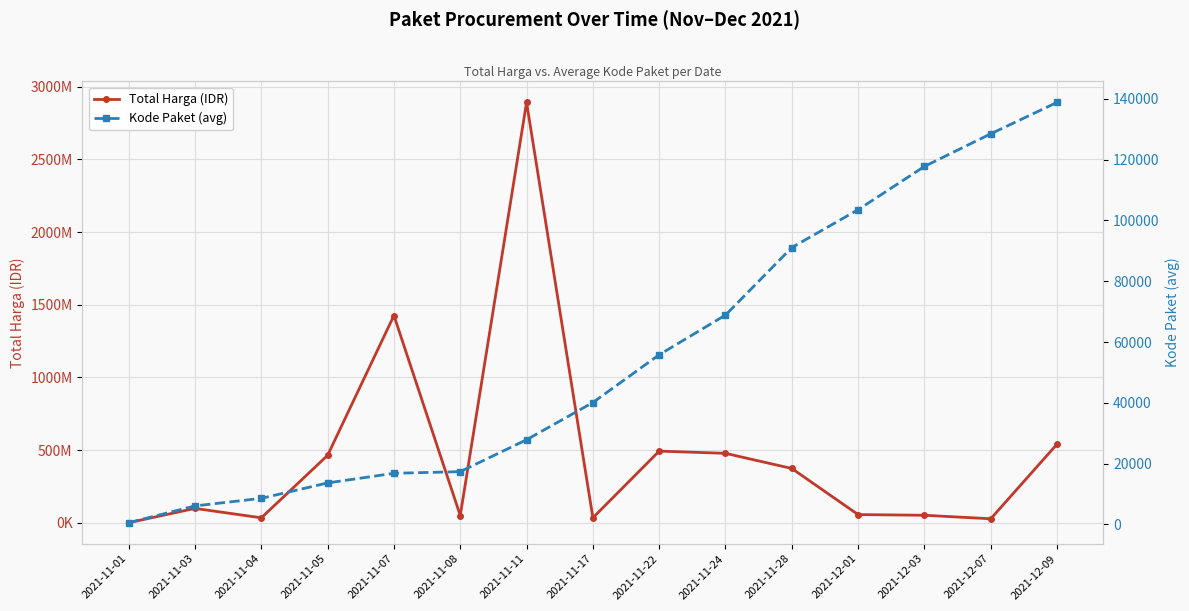

List the labels in order of Kode Paket (avg) value, largest first.

2021-12-09, 2021-12-07, 2021-12-03, 2021-12-01, 2021-11-28, 2021-11-24, 2021-11-22, 2021-11-17, 2021-11-11, 2021-11-08, 2021-11-07, 2021-11-05, 2021-11-04, 2021-11-03, 2021-11-01